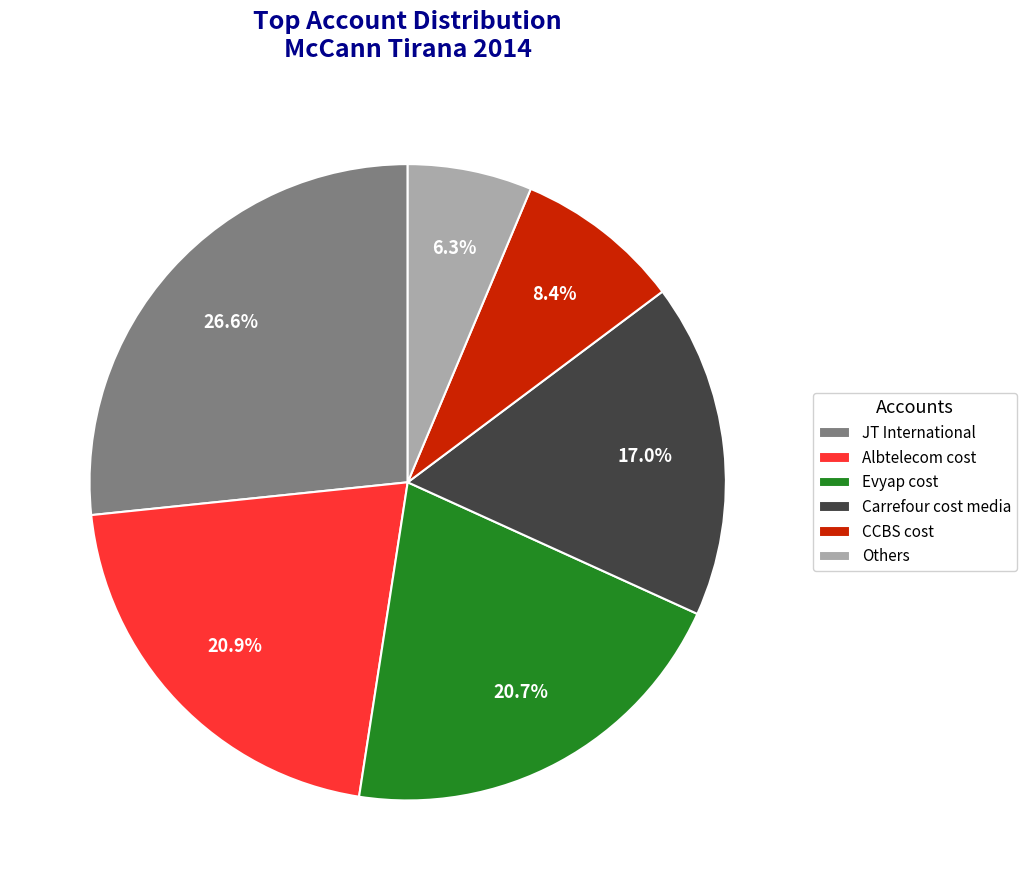

How many segments does this pie chart have?

6